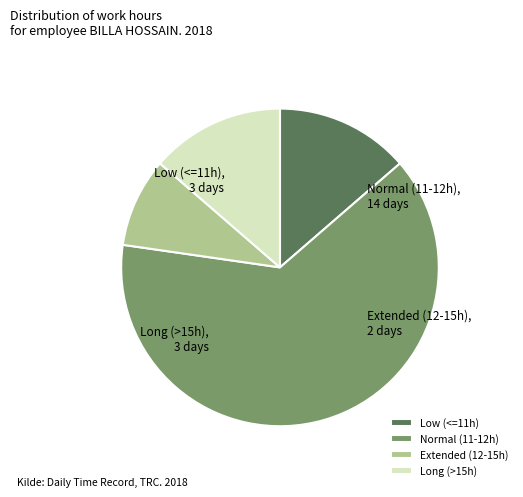

Do Extended (12-15h) and Long (>15h) together represent more than half of the pie?

No